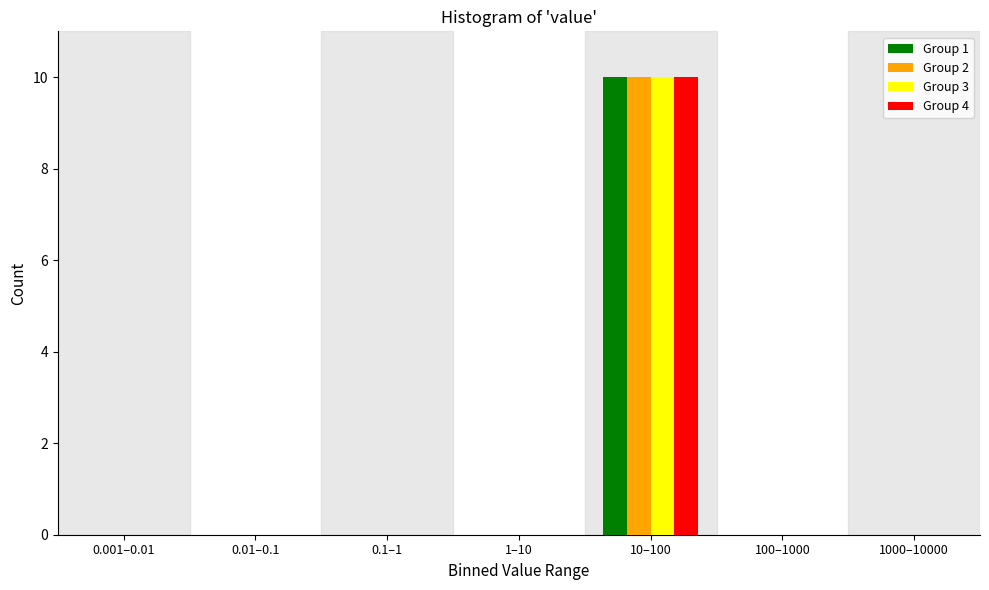

Reading left to right, extract all data points from this chart.

Group 1: 0.001–0.01=0	0.01–0.1=0	0.1–1=0	1–10=0	10–100=10	100–1000=0	1000–10000=0
Group 2: 0.001–0.01=0	0.01–0.1=0	0.1–1=0	1–10=0	10–100=10	100–1000=0	1000–10000=0
Group 3: 0.001–0.01=0	0.01–0.1=0	0.1–1=0	1–10=0	10–100=10	100–1000=0	1000–10000=0
Group 4: 0.001–0.01=0	0.01–0.1=0	0.1–1=0	1–10=0	10–100=10	100–1000=0	1000–10000=0